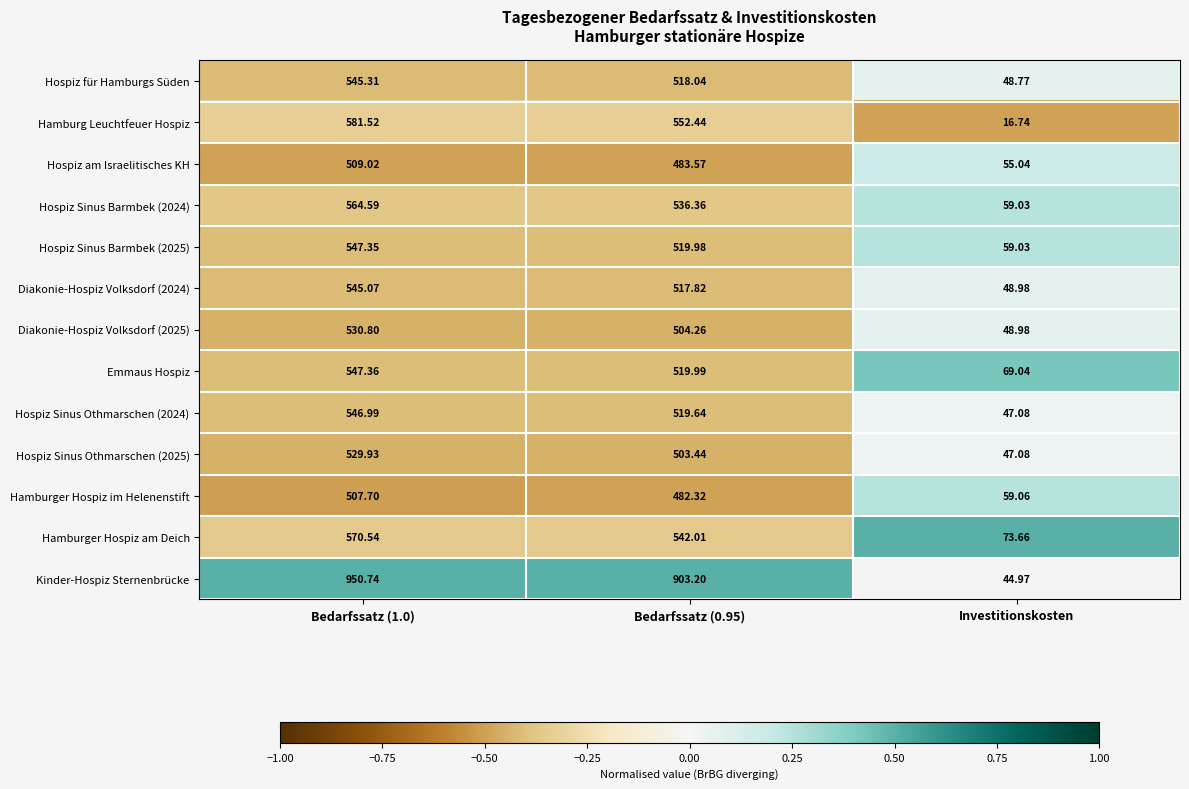

How many series are shown in this chart?

13